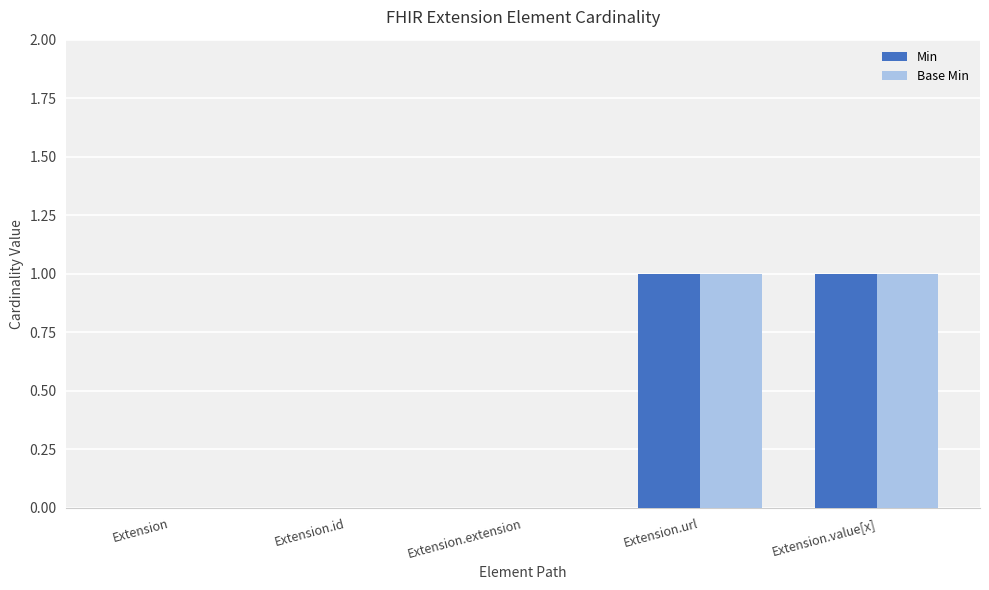

What is the maximum value shown in the chart?

1